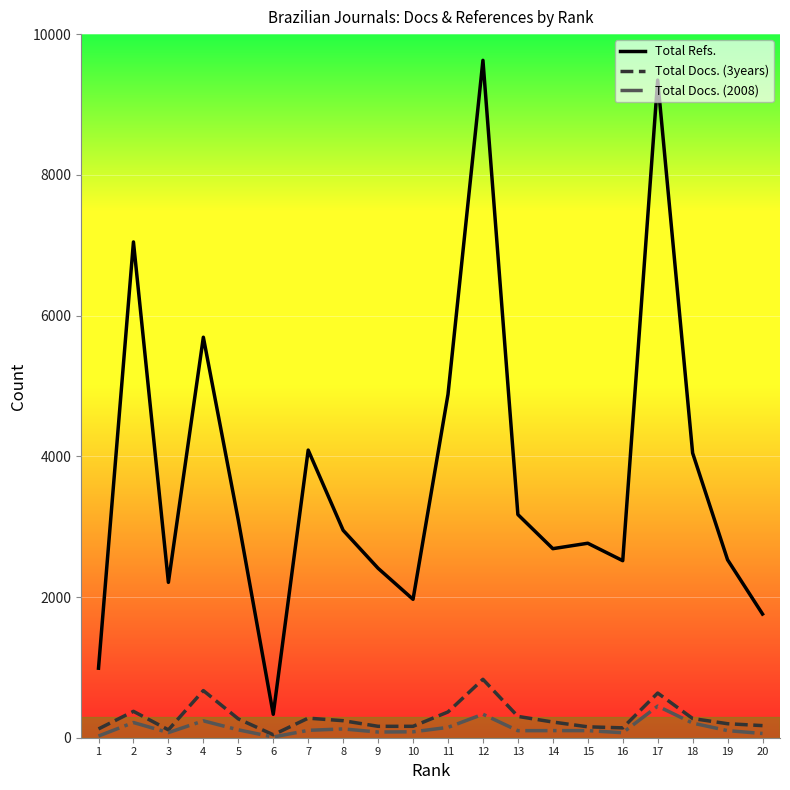

The value of Total Docs. (2008) at 17 is 449. True or false?

True